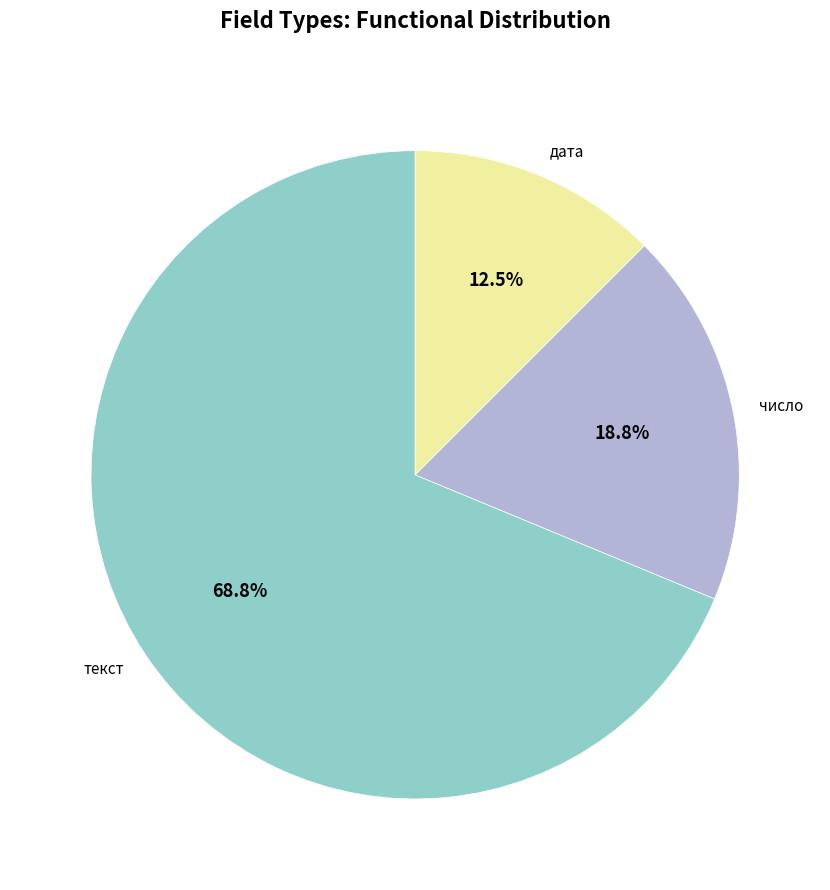

Which has a higher value, текст or дата?

текст